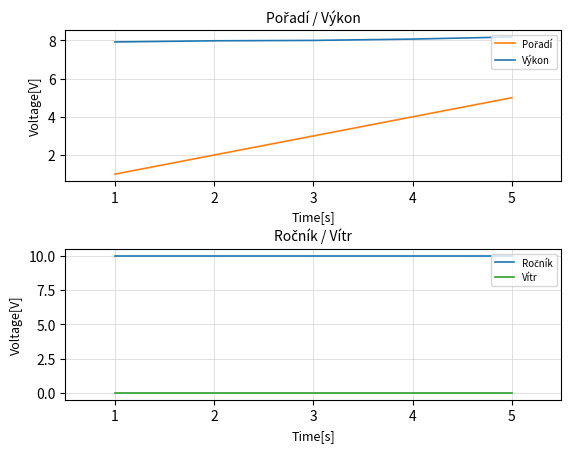

Count the number of data series in this chart.

4